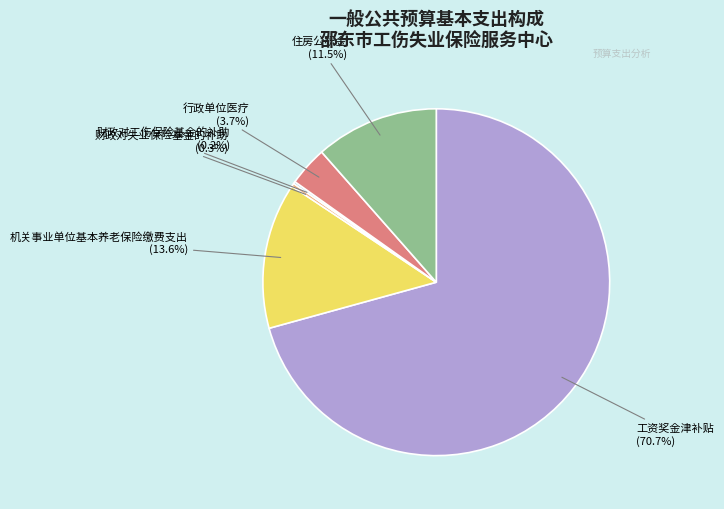

Which category has the biggest portion of the pie?

工资奖金津补贴